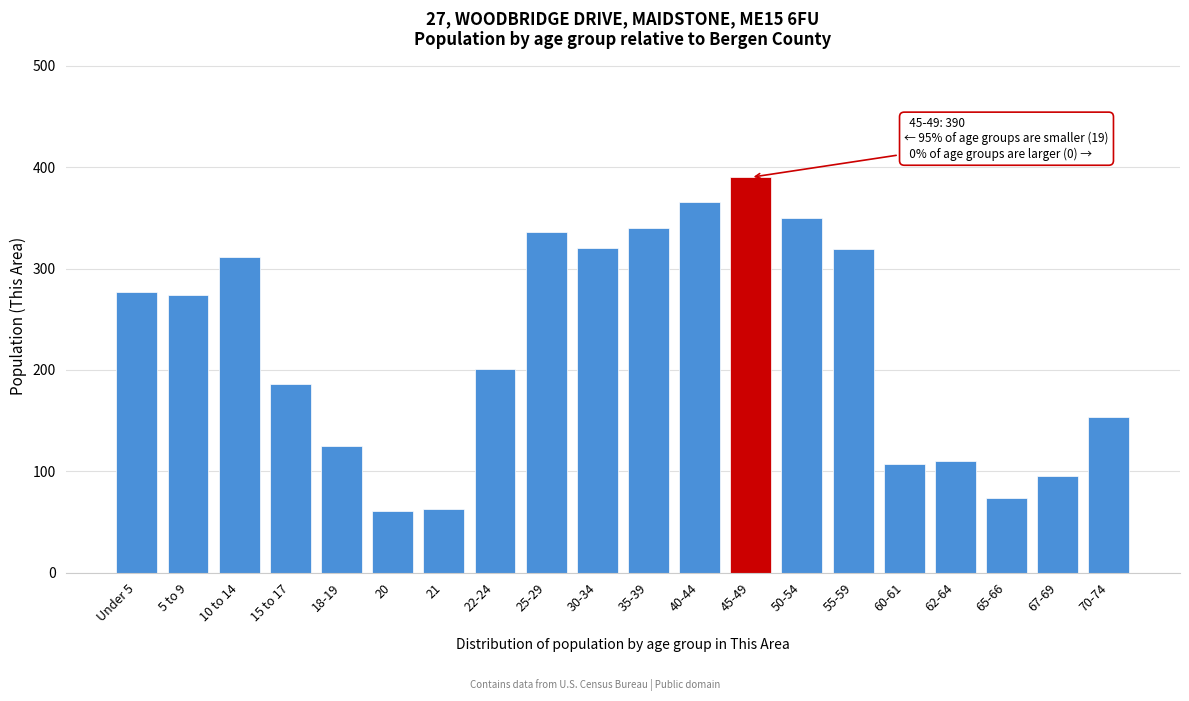

What is the minimum value shown in the chart?

61